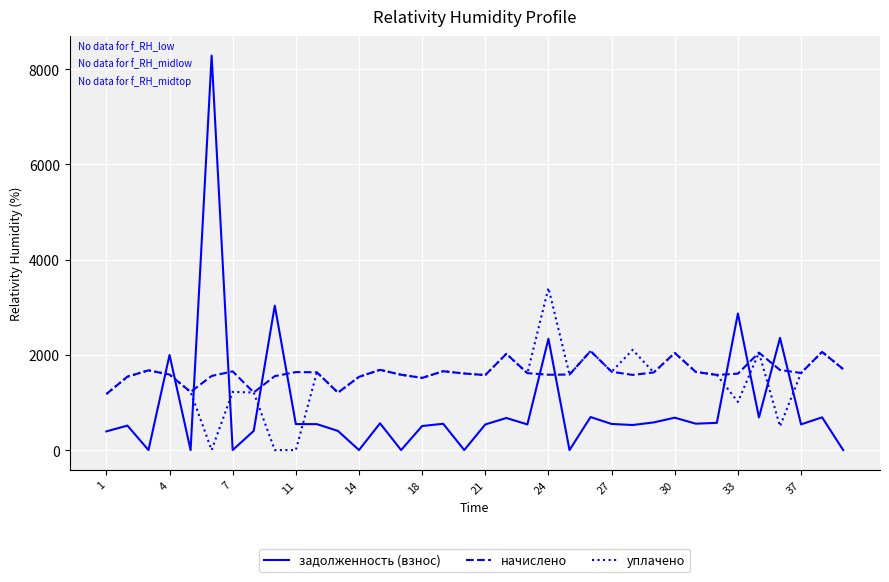

Which series has the widest spread of values?

задолженность (взнос)